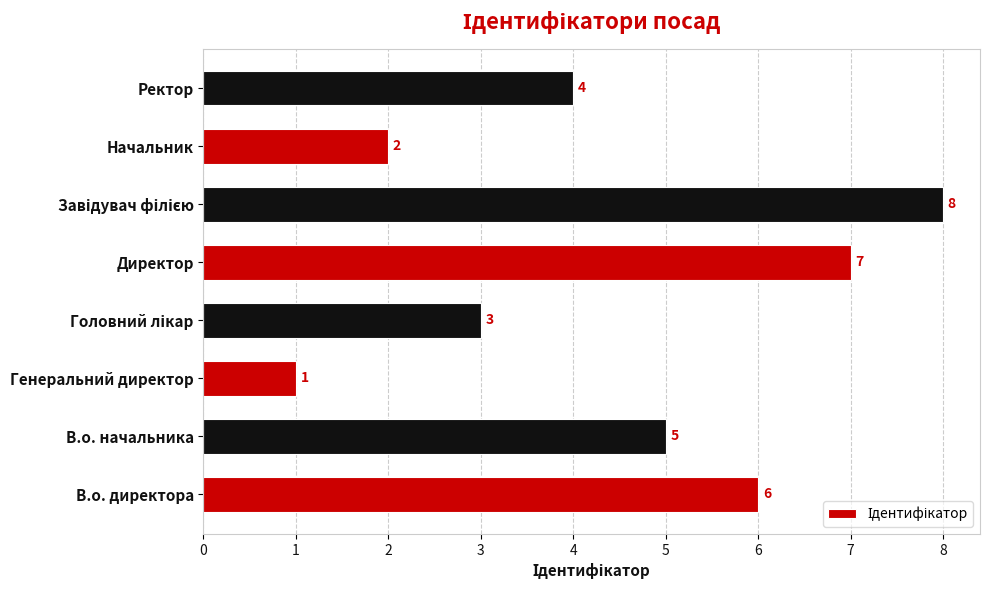

How many categories are shown in the chart?

8